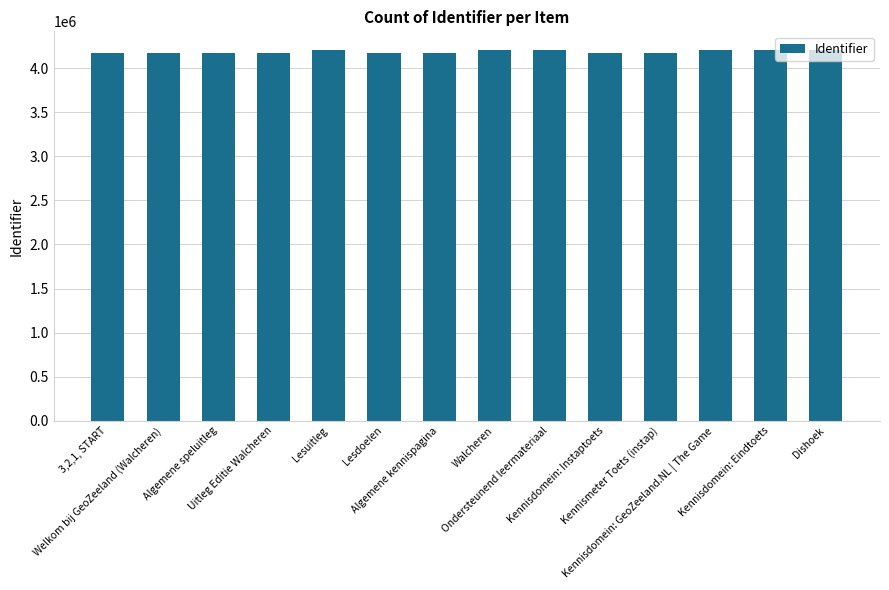

What position from the right is Kennisdomein: GeoZeeland.NL | The Game?

3